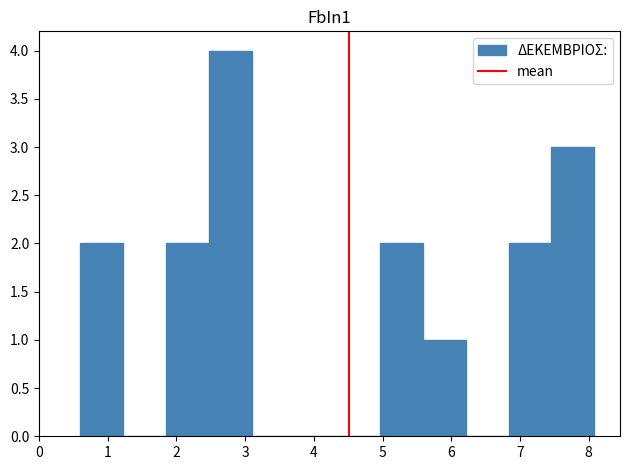

Reading left to right, transcribe this chart: for each bar, give the range it covers on the x-axis and its height. Neither the bar edges nor the heights are printed on the chart, so give them approximately, as read against the axes.

0.6 to 1.2: 2
1.2 to 1.8: 0
1.8 to 2.5: 2
2.5 to 3.1: 4
3.1 to 3.7: 0
3.7 to 4.3: 0
4.3 to 5.0: 0
5.0 to 5.6: 2
5.6 to 6.2: 1
6.2 to 6.8: 0
6.8 to 7.5: 2
7.5 to 8.1: 3